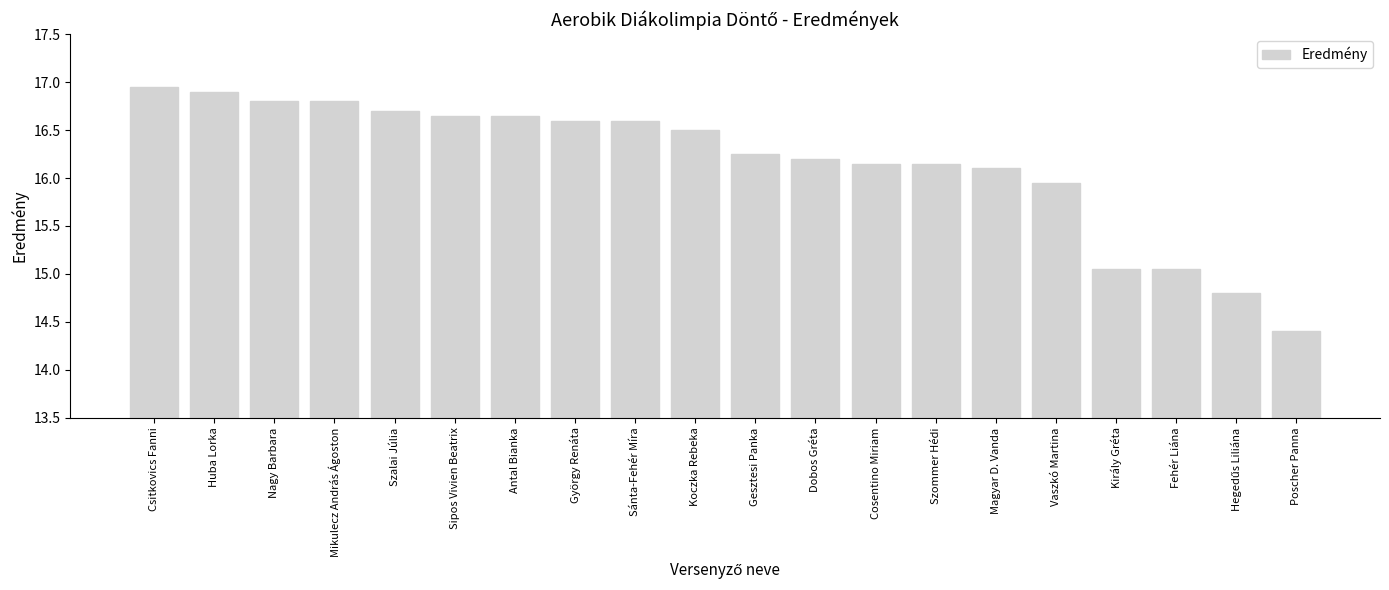

What is the sum of the values at Király Gréta and Cosentino Miriam?

31.2